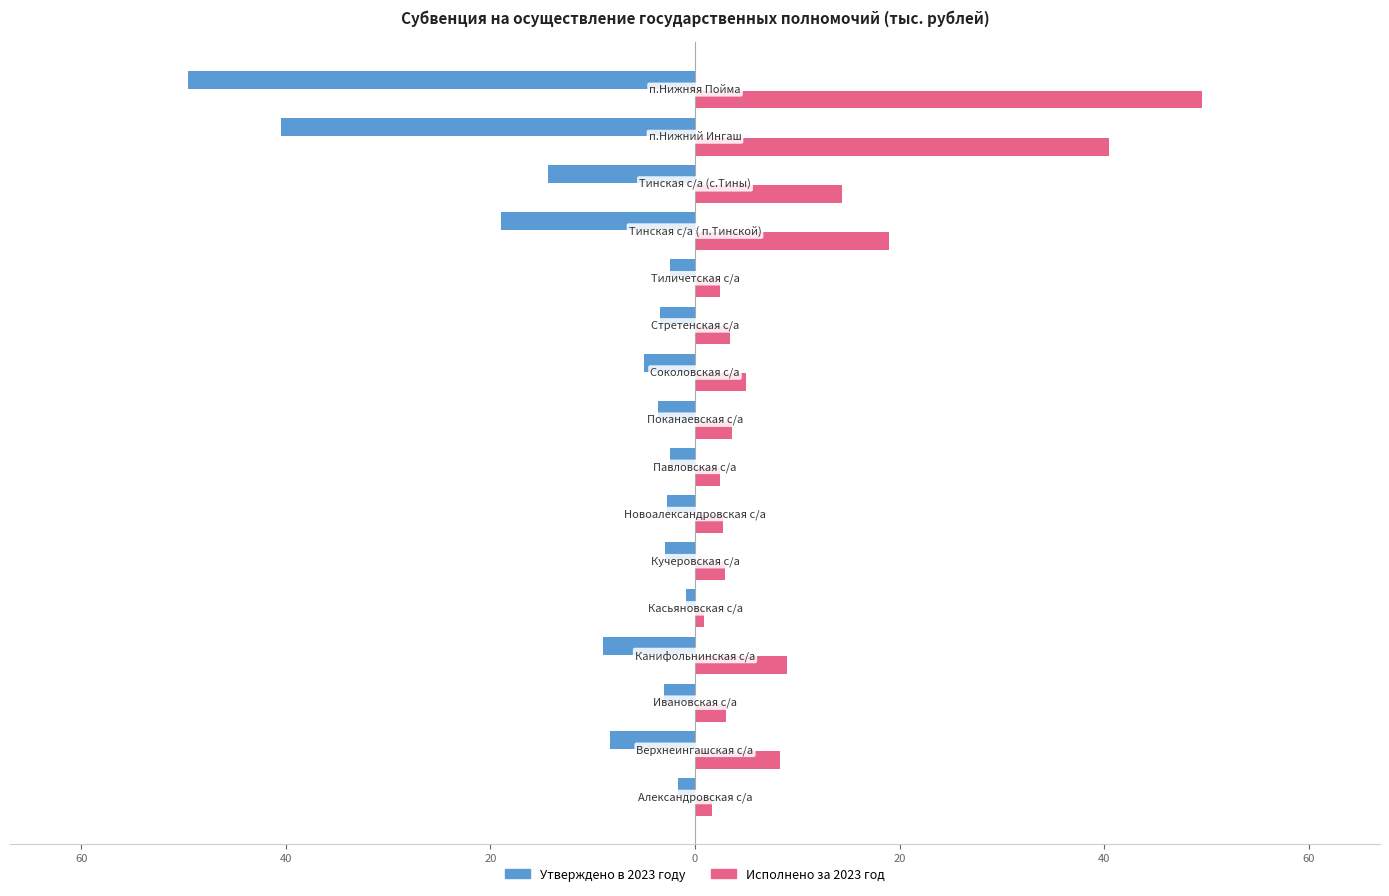

What are all the series names shown in the legend?

Утверждено в 2023 году, Исполнено за 2023 год